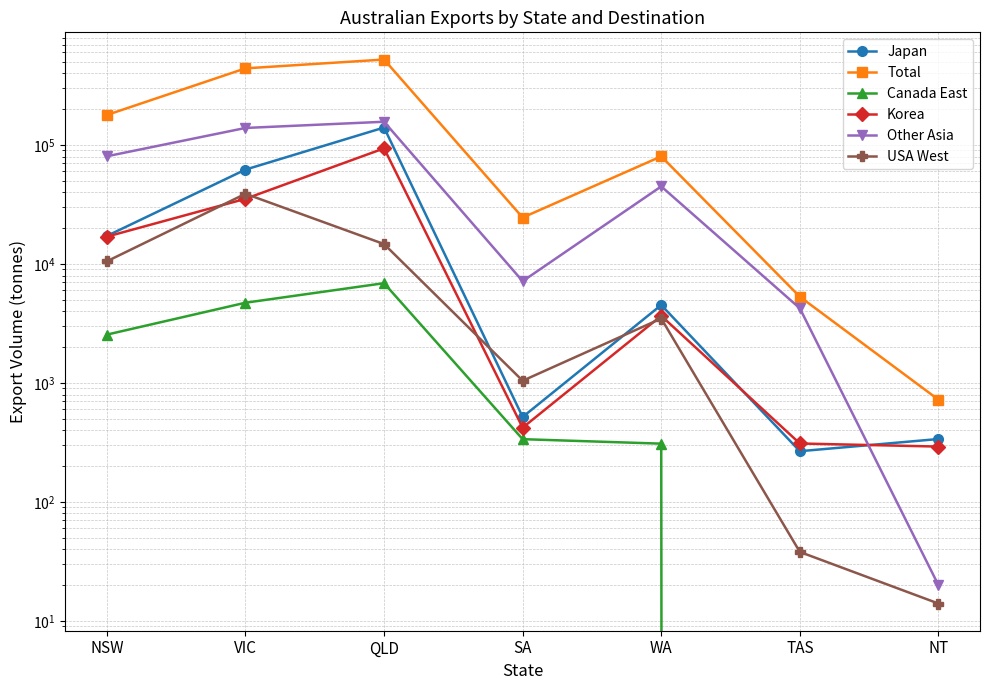

The Korea series shows 11842 at NSW. True or false?

False